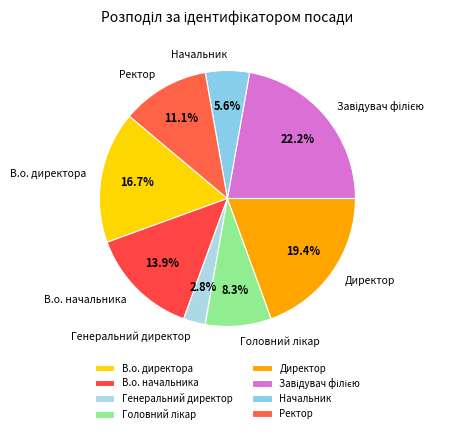

Is there any slice that represents more than half of the pie?

No